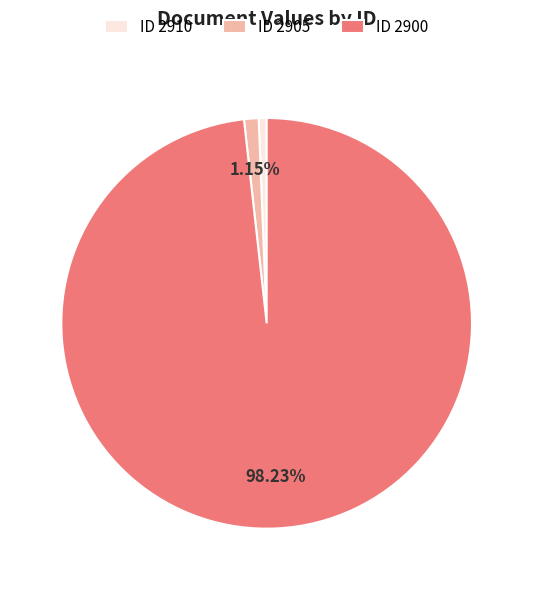

Which slice represents more than half of the pie?

ID 2900